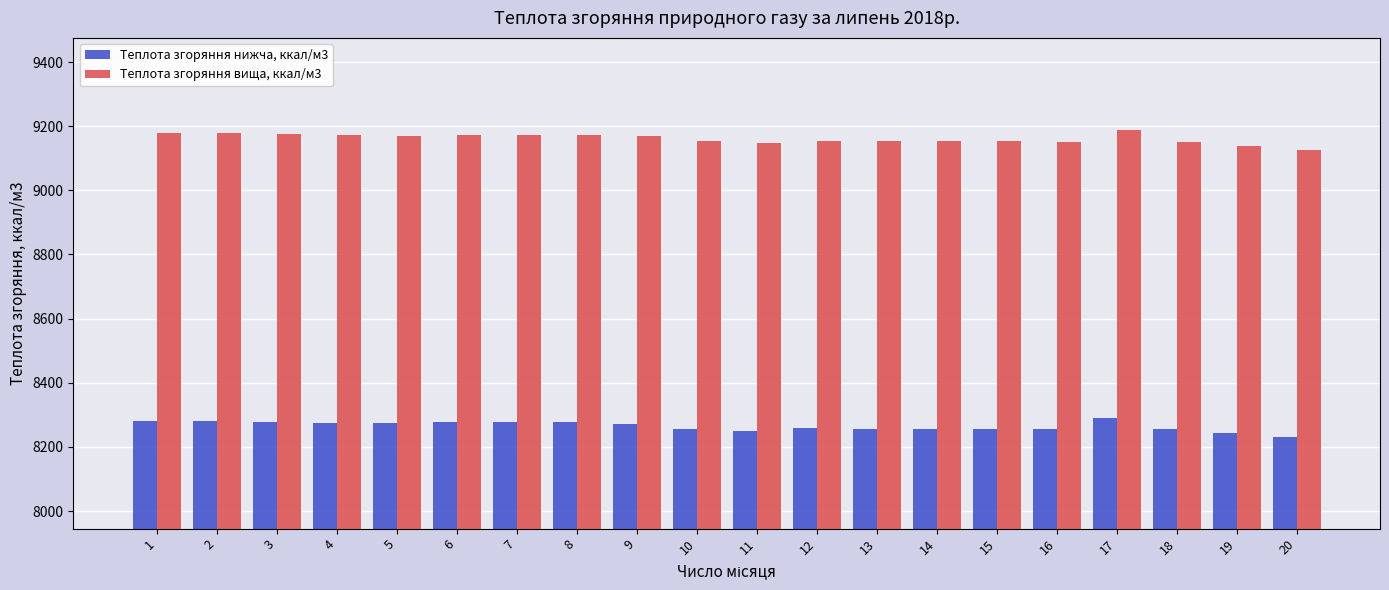

What is the spread (max minus min) of values at 4?

897.2